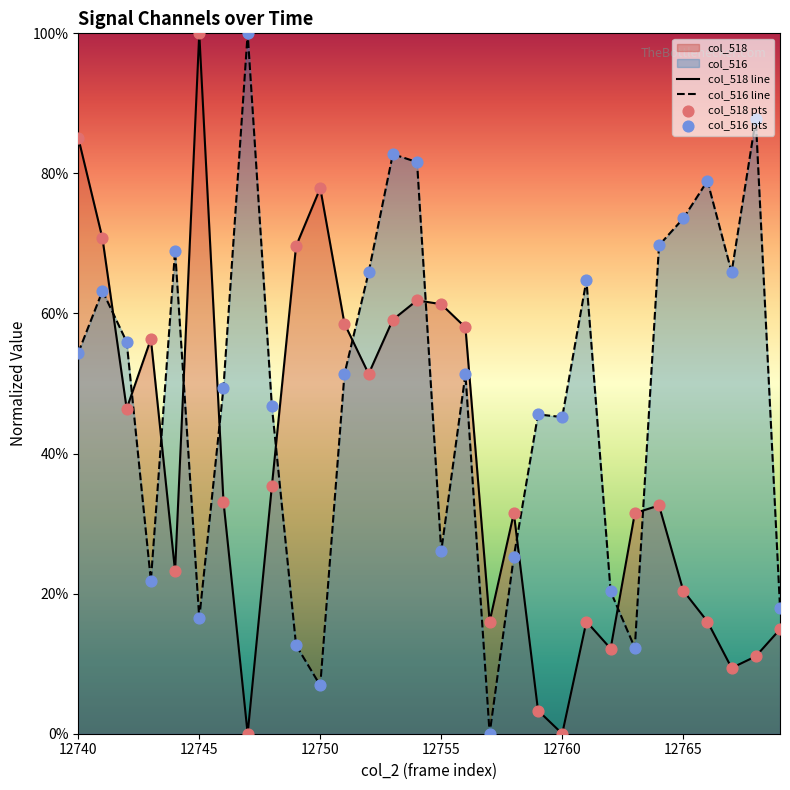

Which series contains the highest Y value?

col_518 line